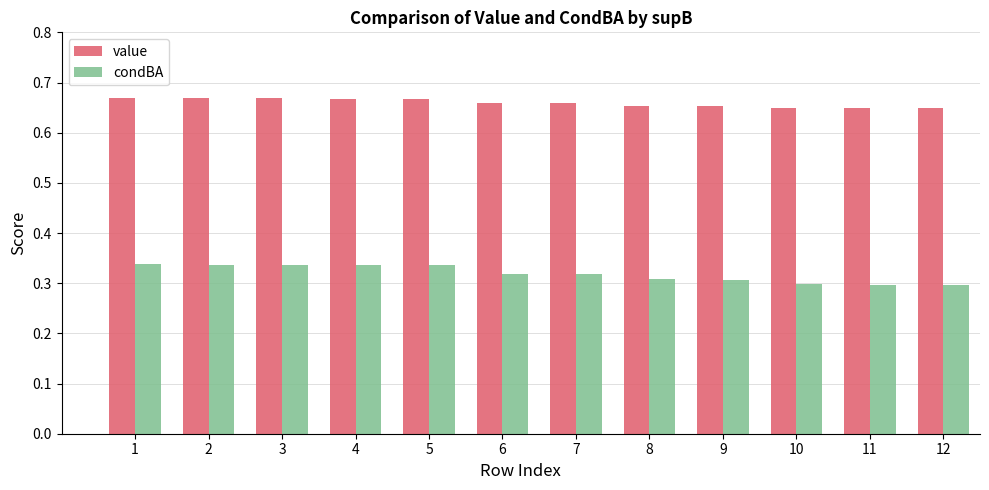

True or false: condBA has a value of 0.3 at 3.

True